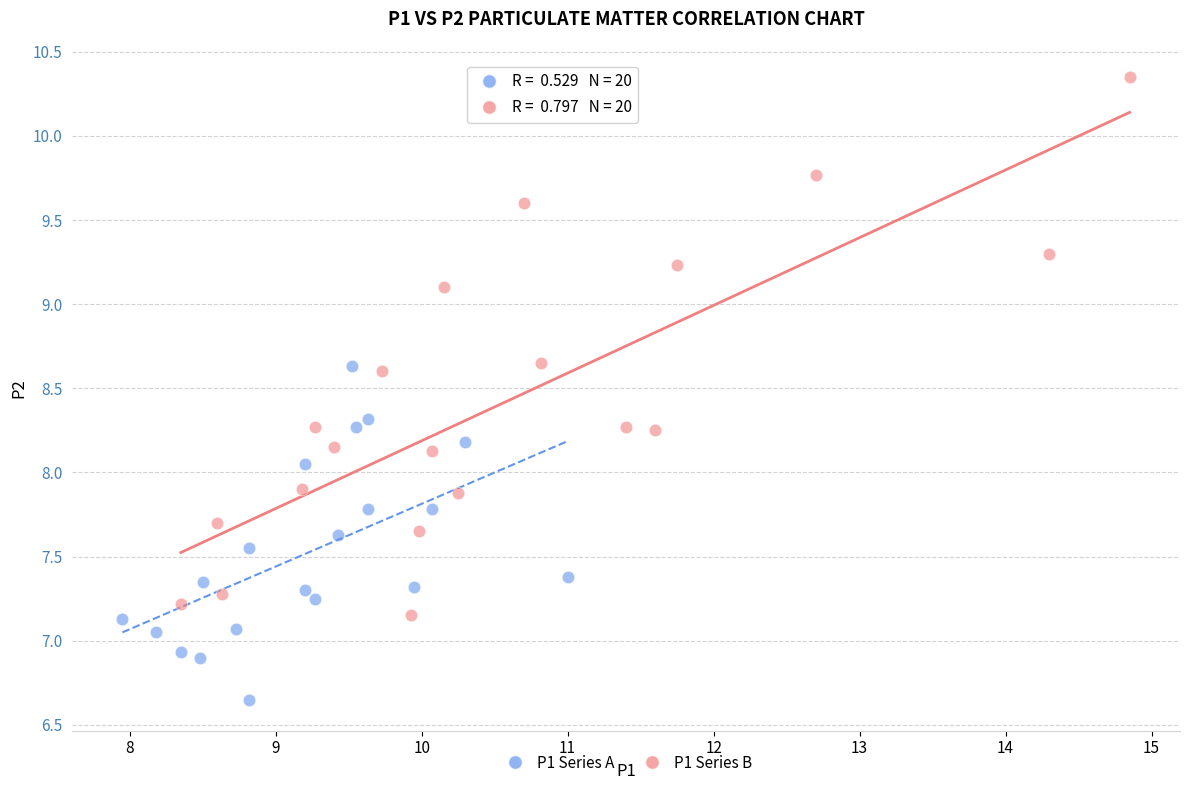

Which series has the largest Y range (max minus min)?

P1 Series B